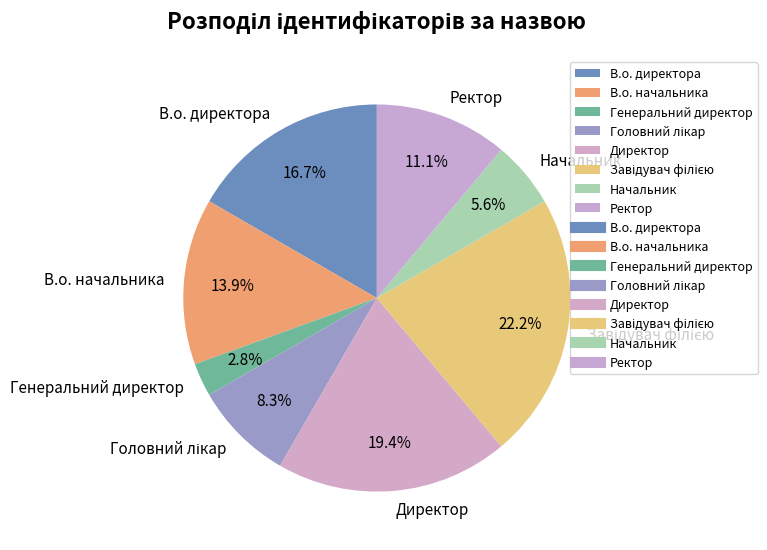

What is the smallest slice in the pie chart?

Генеральний директор